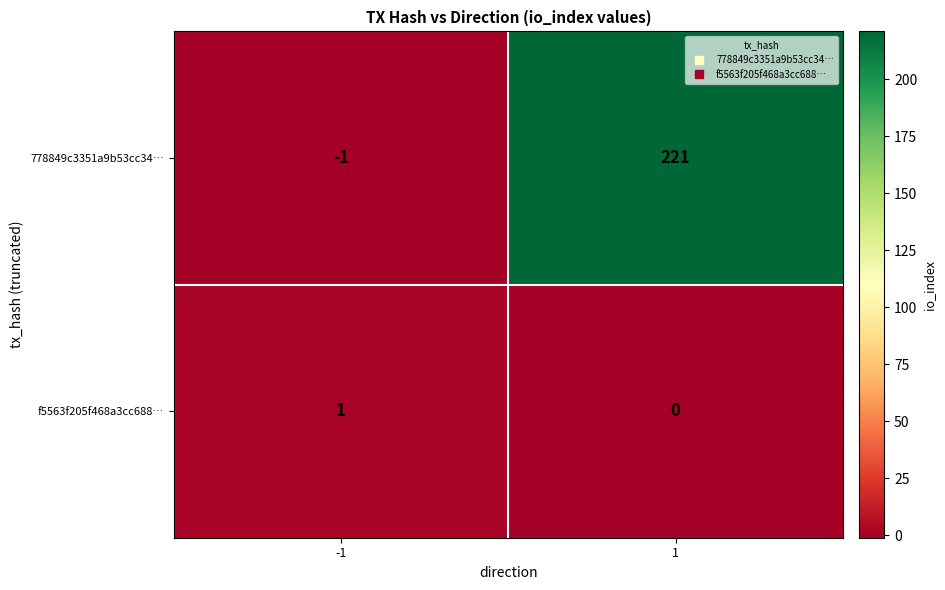

What is the difference between the highest and lowest values at -1?

2